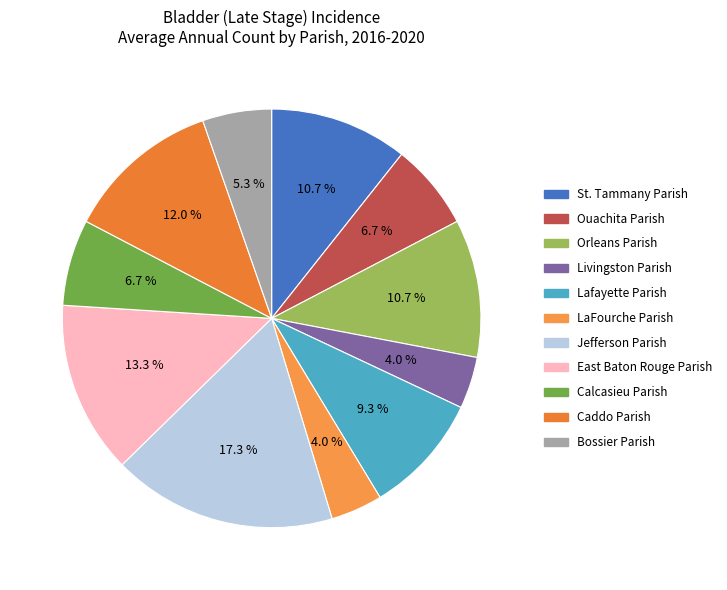

Combined, what portion of the pie is Orleans Parish and Jefferson Parish?

28.0%